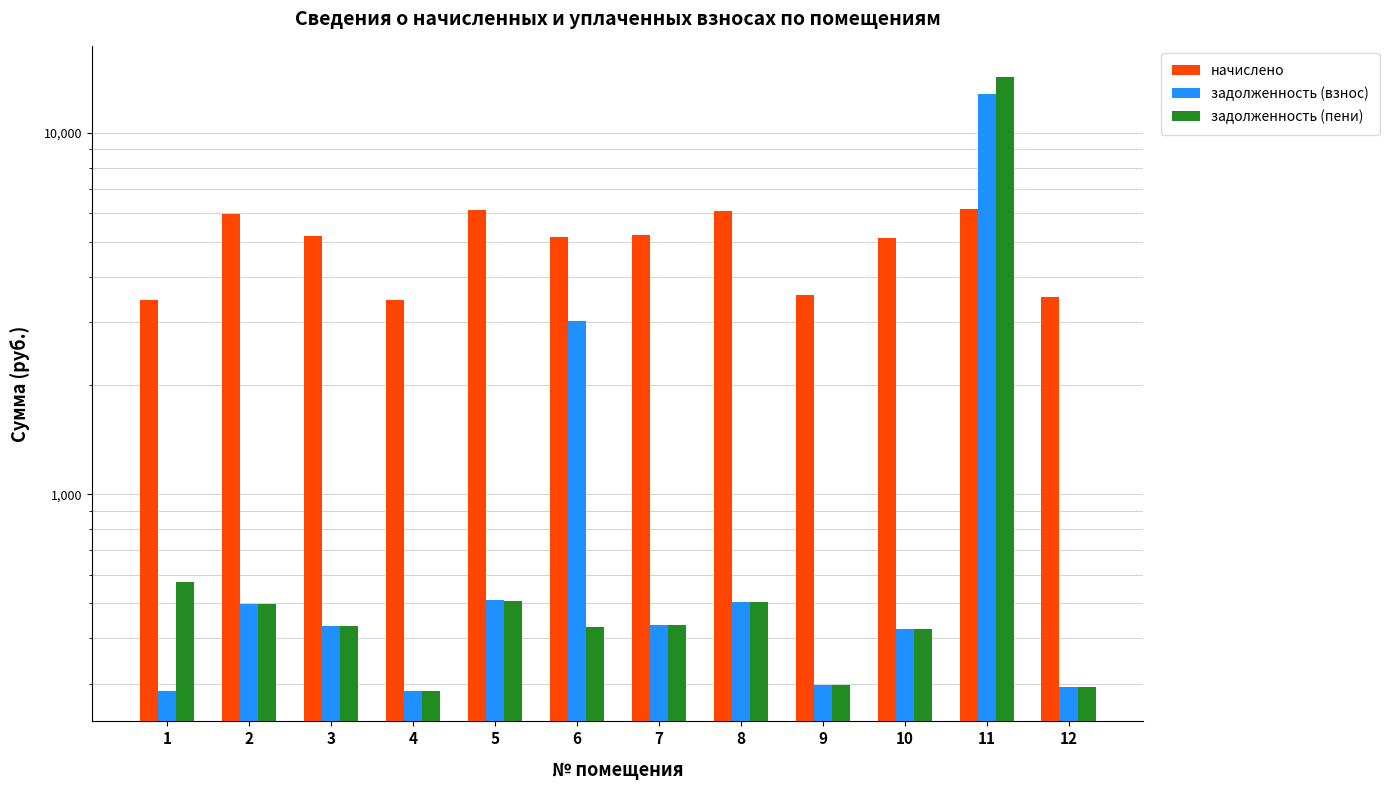

Is the value of задолженность (взнос) at 10 greater than the value of задолженность (пени) at 7?

No